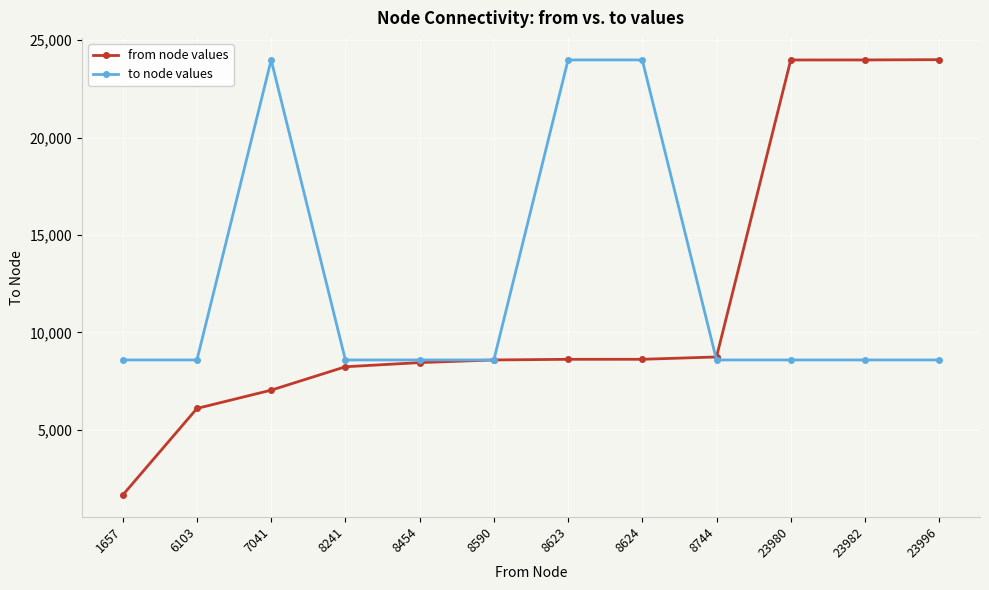

The from node values series shows 4521 at 7041. True or false?

False